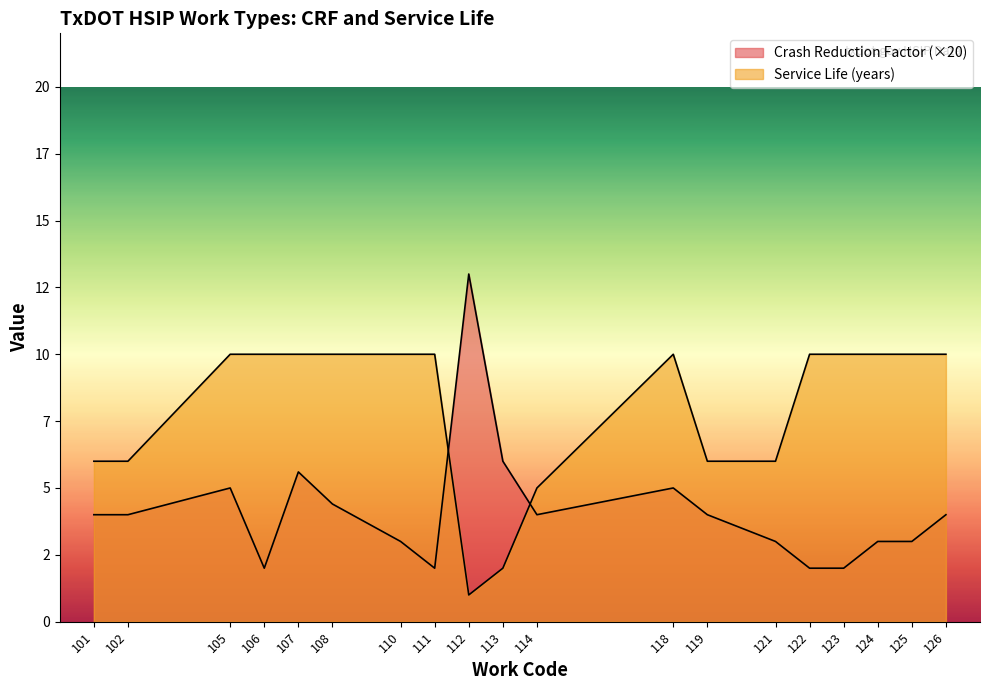

What is the greatest value displayed?

13.0